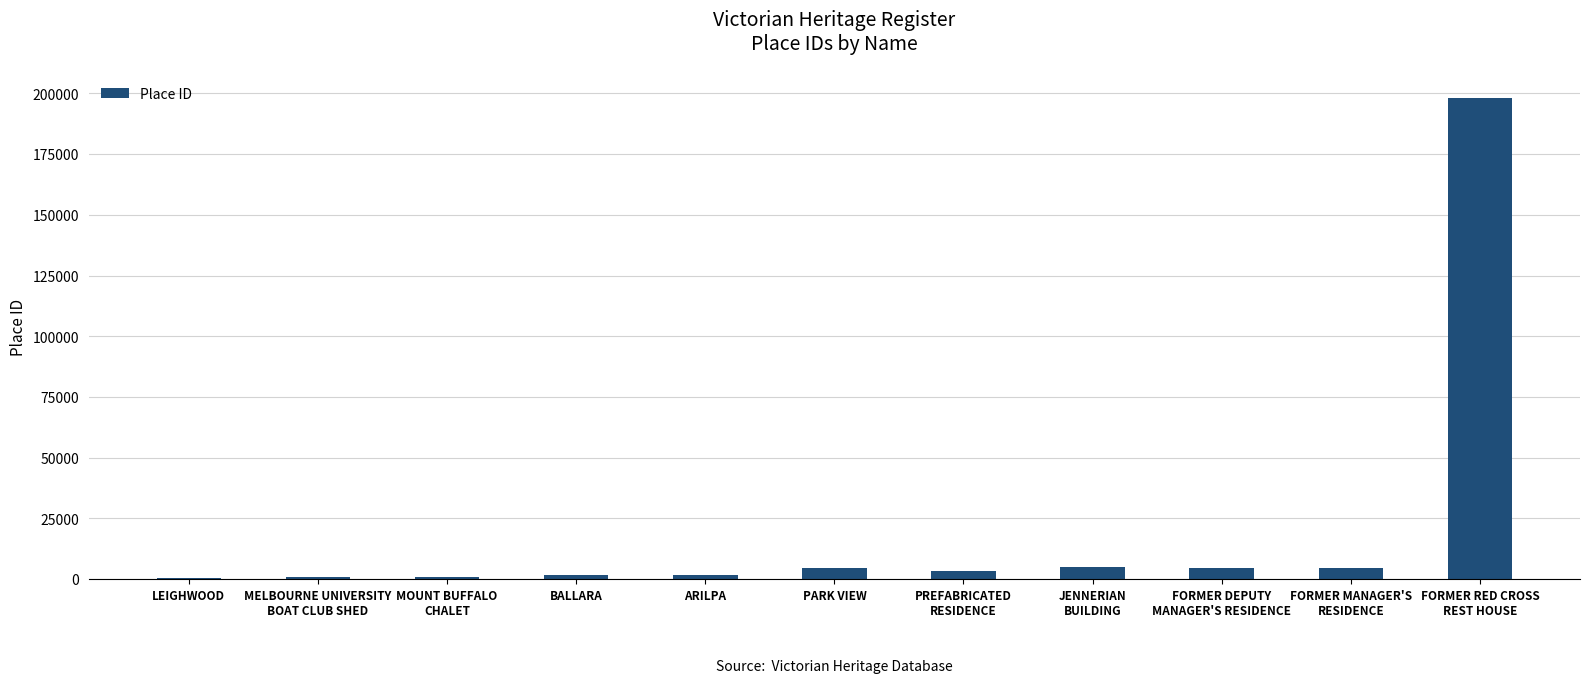

What is the maximum value shown in the chart?

197957